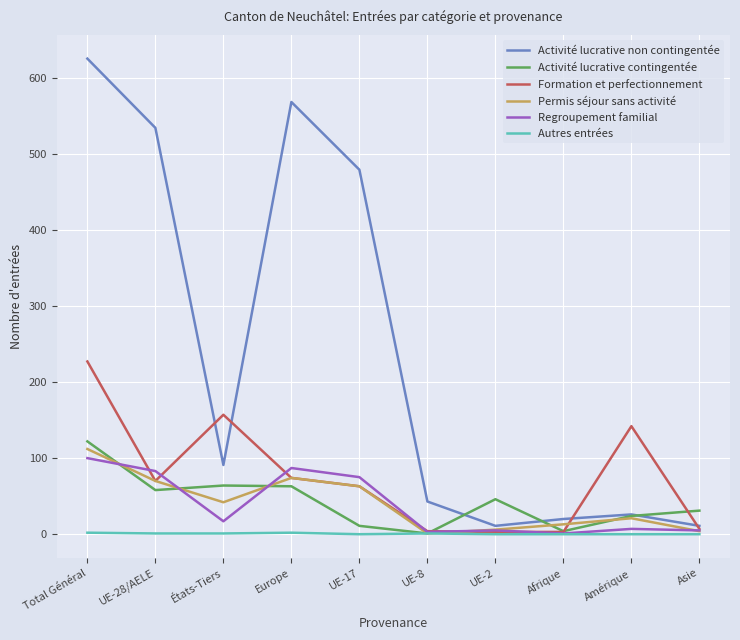

Which category has the highest value across all series?

Total Général